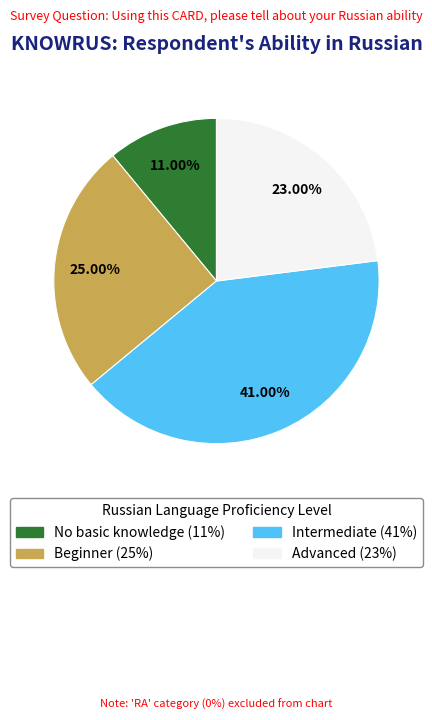

Count the number of slices in the pie.

4